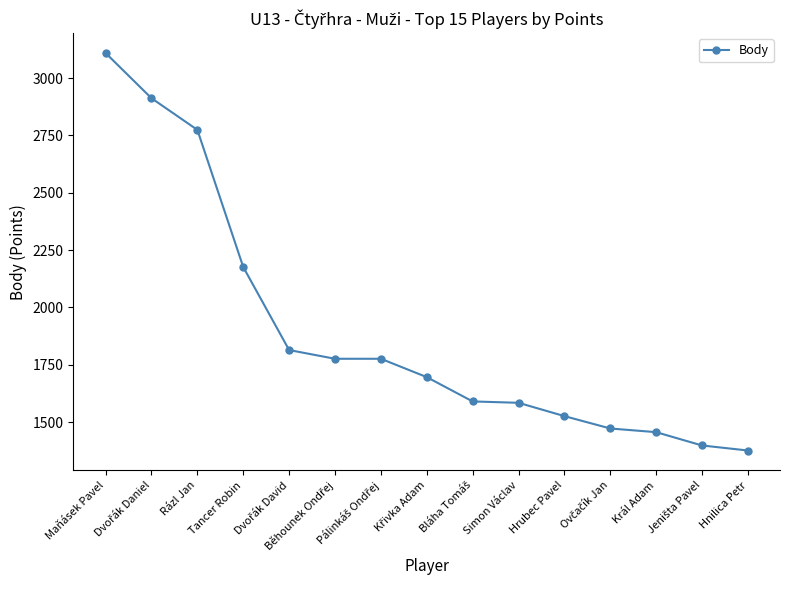

What is the value of the 10th point from the left?

1584